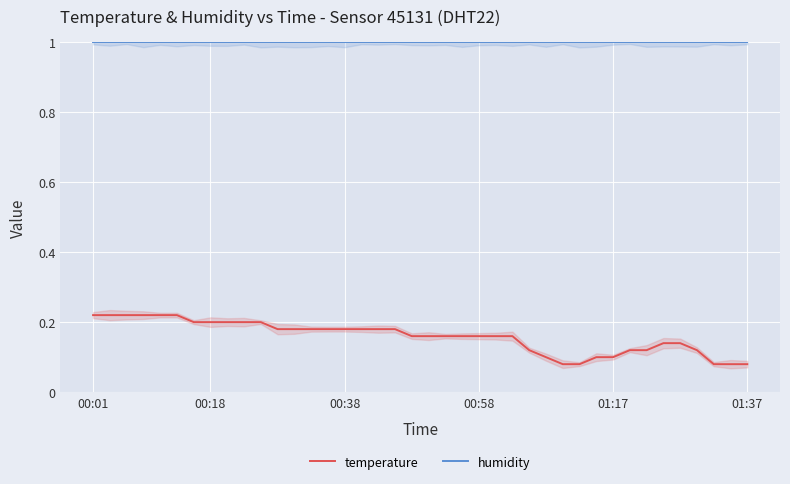

True or false: humidity and temperature intersect in this chart.

False